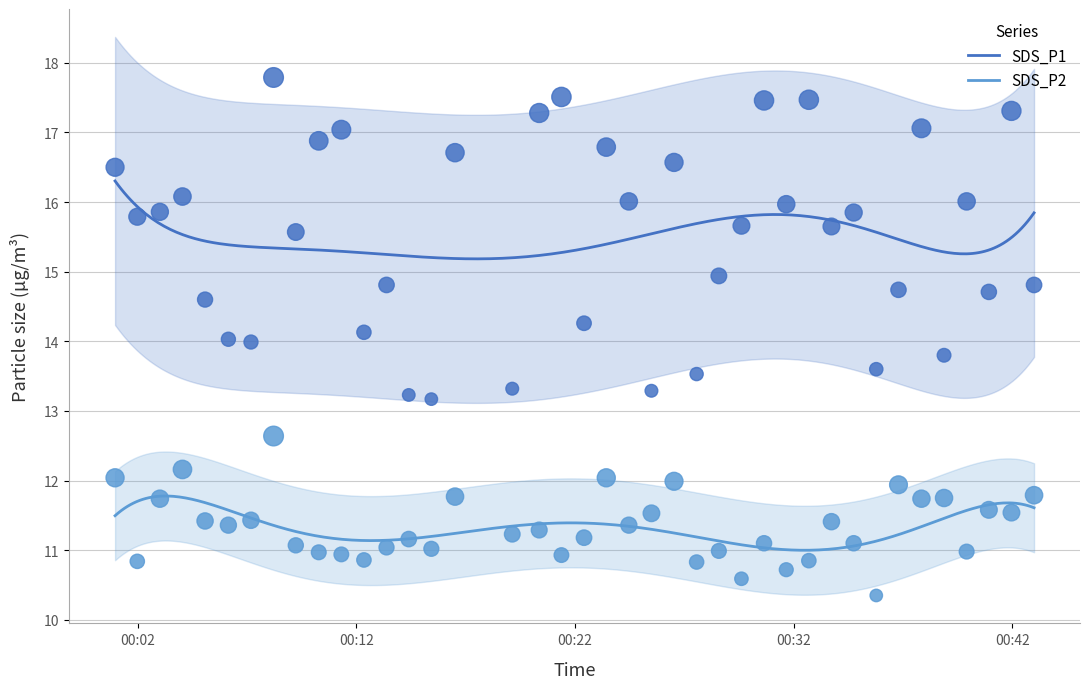

What is the lowest value of the SDS_P1 series?

15.2